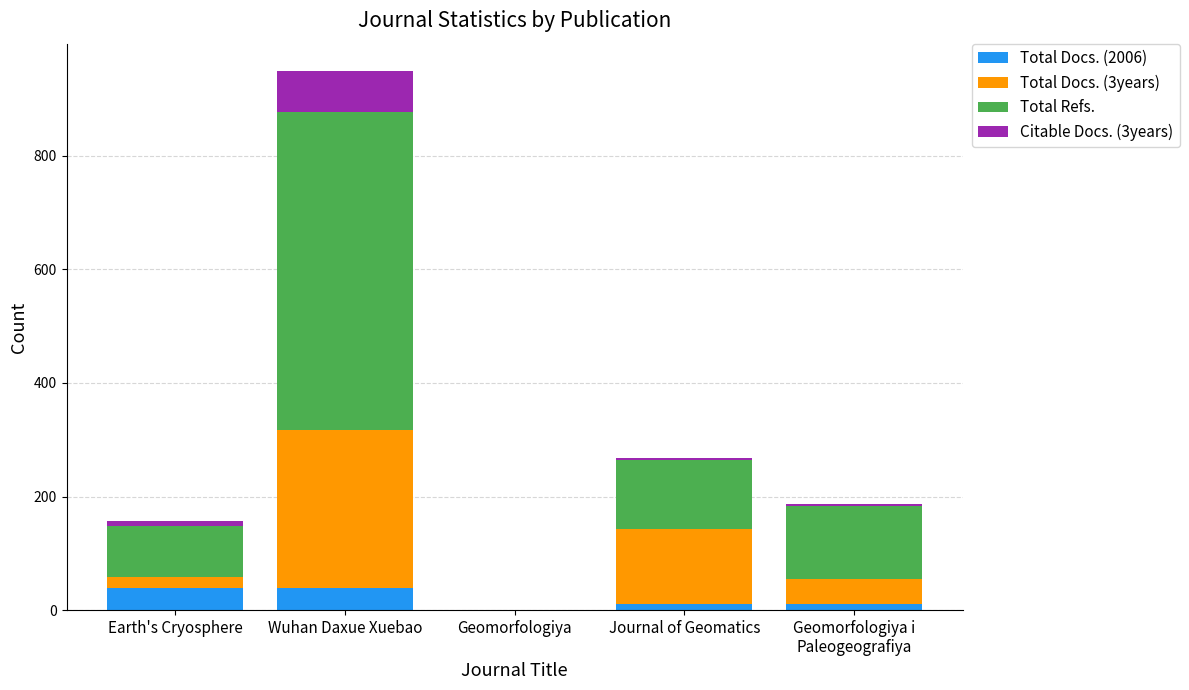

At which category is the sum across all series the highest?

Wuhan Daxue Xuebao